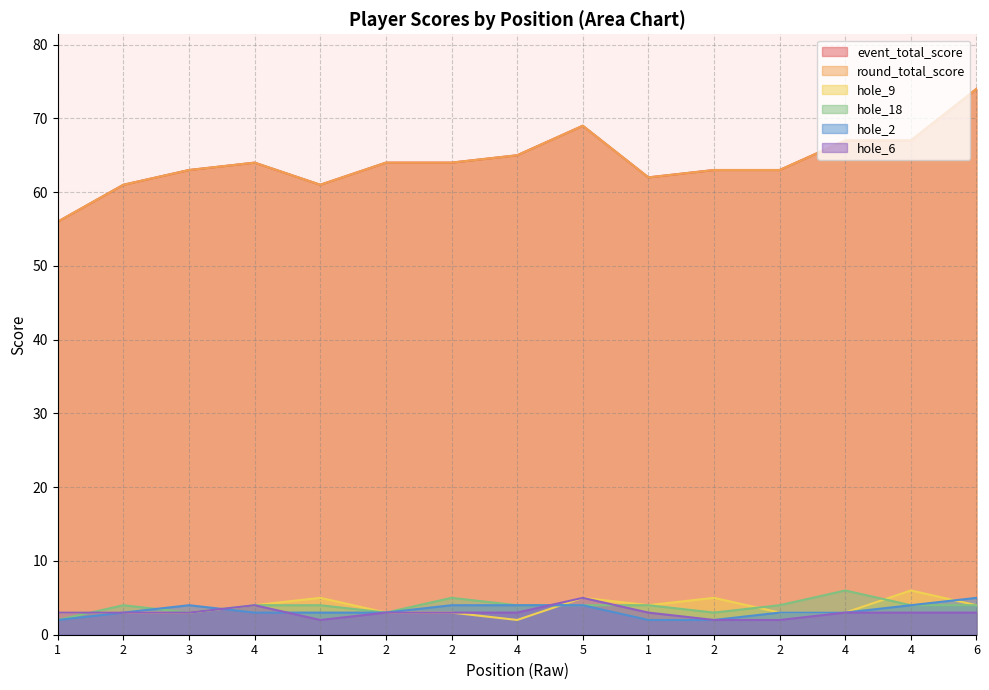

Reading left to right, extract all data points from this chart.

event_total_score: 56	61	63	64	61	64	64	65	69	62	63	63	67	67	74
round_total_score: 56	61	63	64	61	64	64	65	69	62	63	63	67	67	74
hole_9: 3	3	3	4	5	3	3	2	5	4	5	3	3	6	4
hole_18: 2	4	3	4	4	3	5	4	4	4	3	4	6	4	4
hole_2: 2	3	4	3	3	3	4	4	4	2	2	3	3	4	5
hole_6: 3	3	3	4	2	3	3	3	5	3	2	2	3	3	3